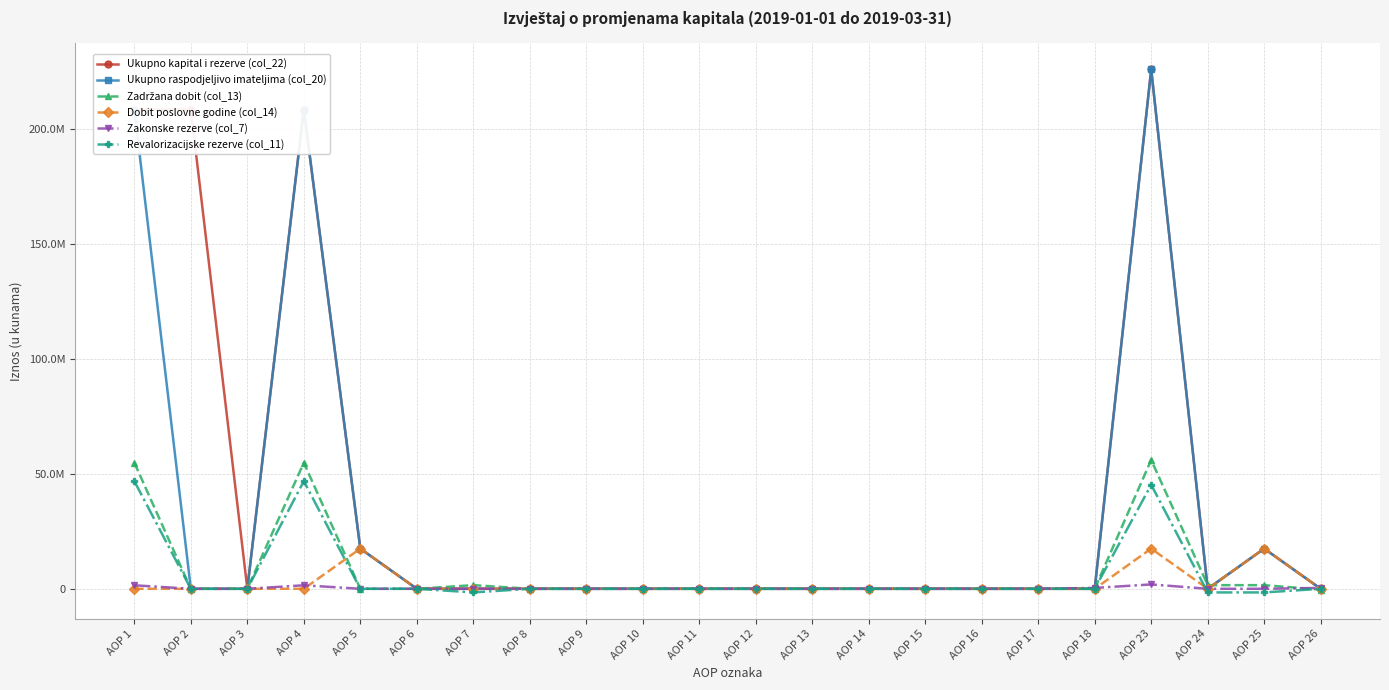

Which series has the largest total across all categories?

Ukupno kapital i rezerve (col_22)